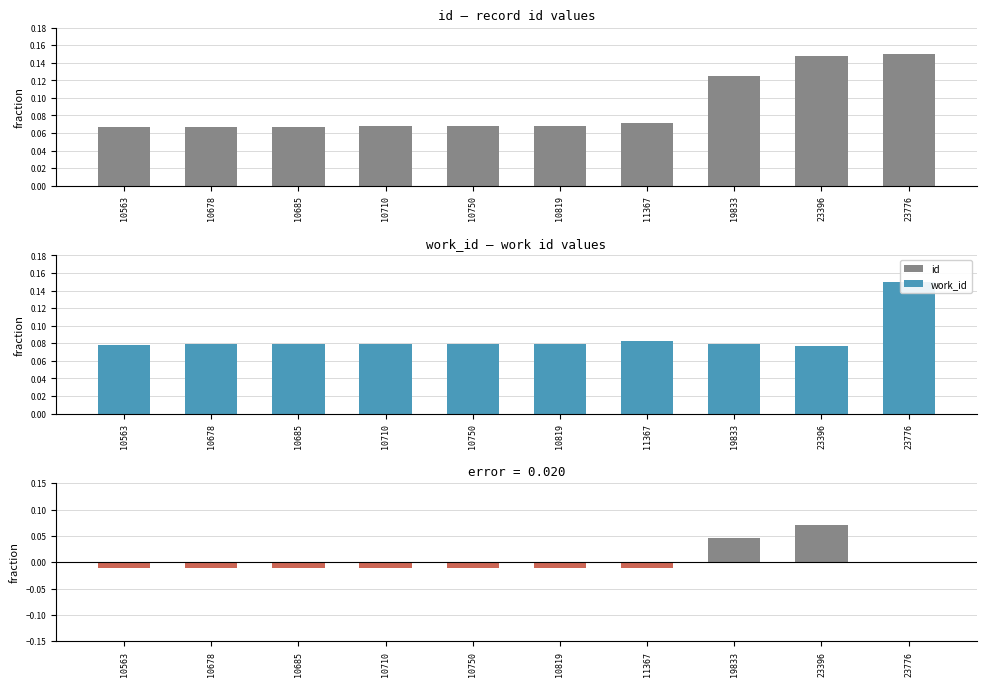

Count the work_id values in the range 0 to 1.

10